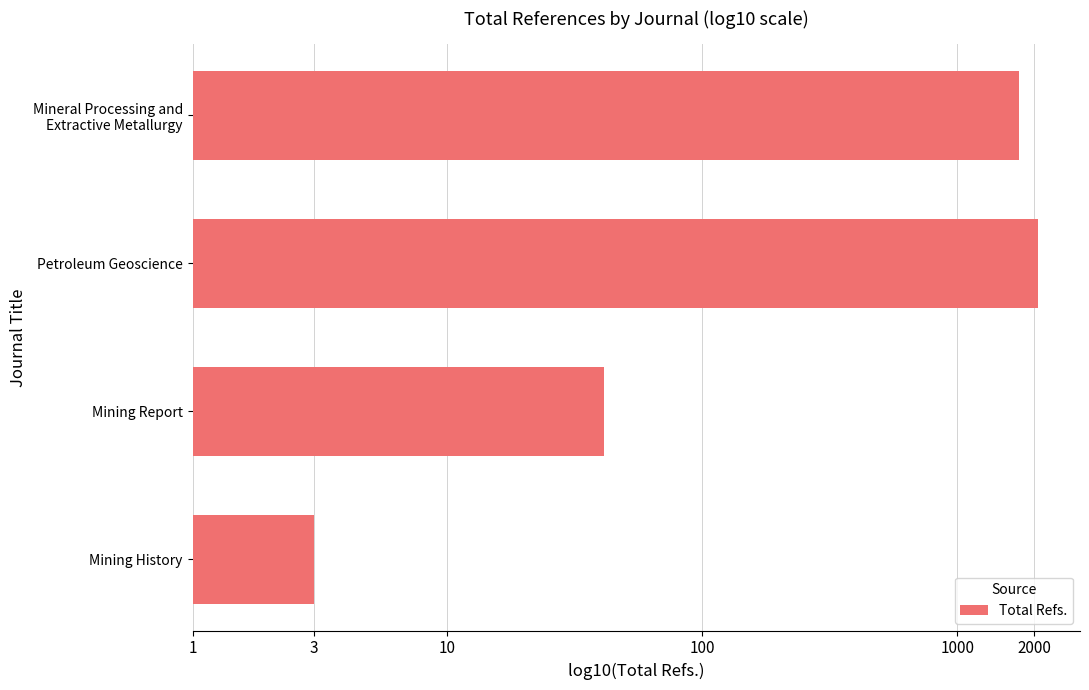

Does the chart contain any negative values?

No